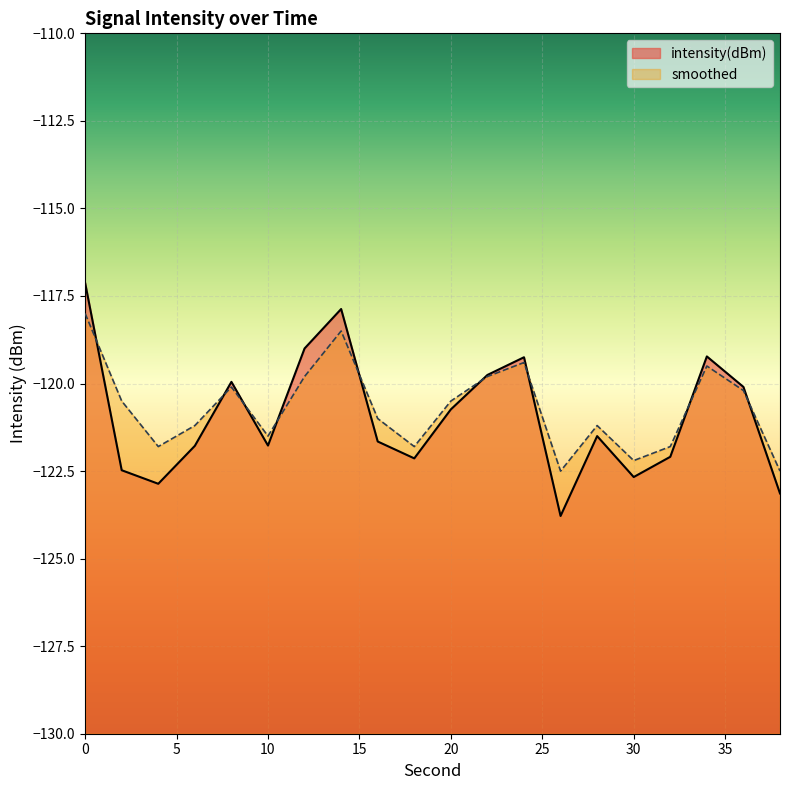

The value of intensity(dBm) at 14 is -117.9. True or false?

True